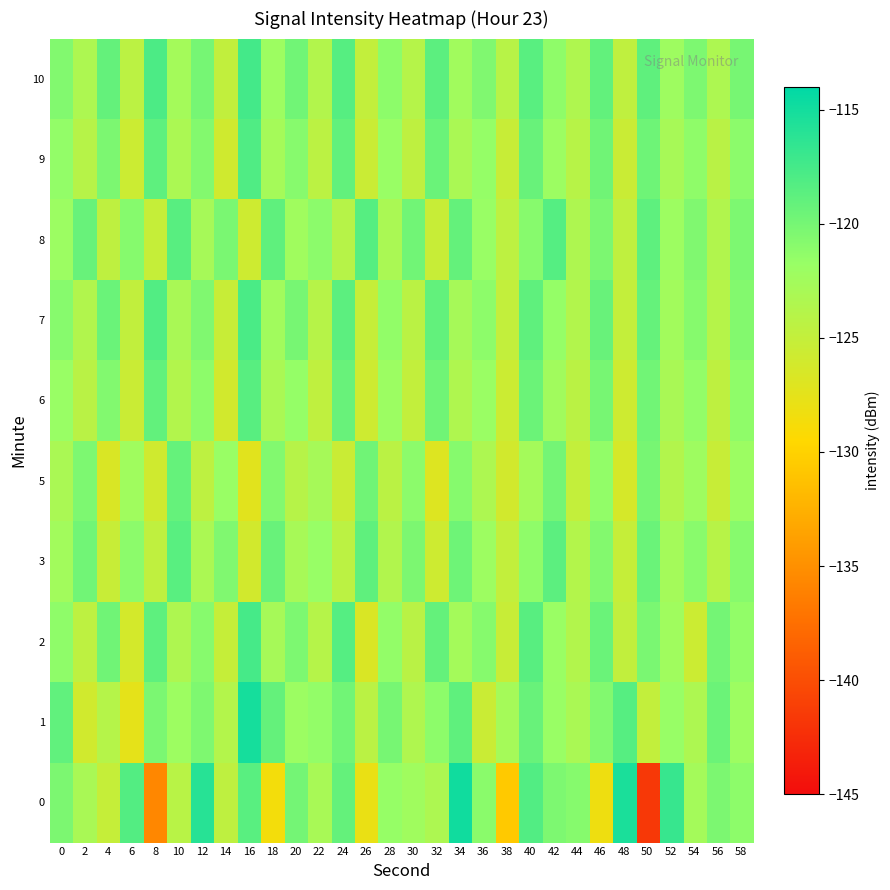

List the series in order of their peak value, lowest first.

5, 3, 6, 8, 9, 7, 2, 10, 1, 0